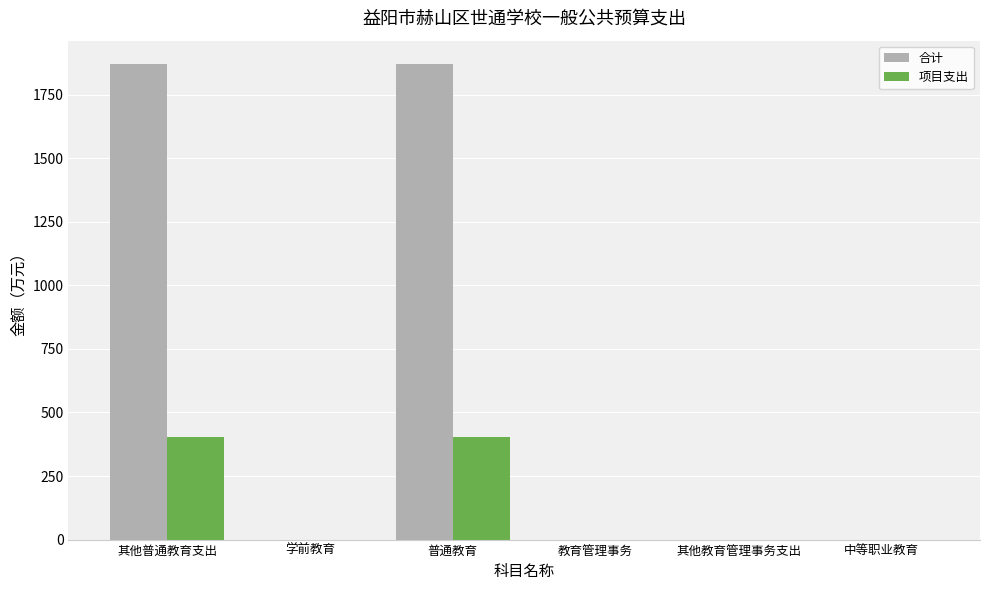

What is the sum of all 项目支出 values?

810.3